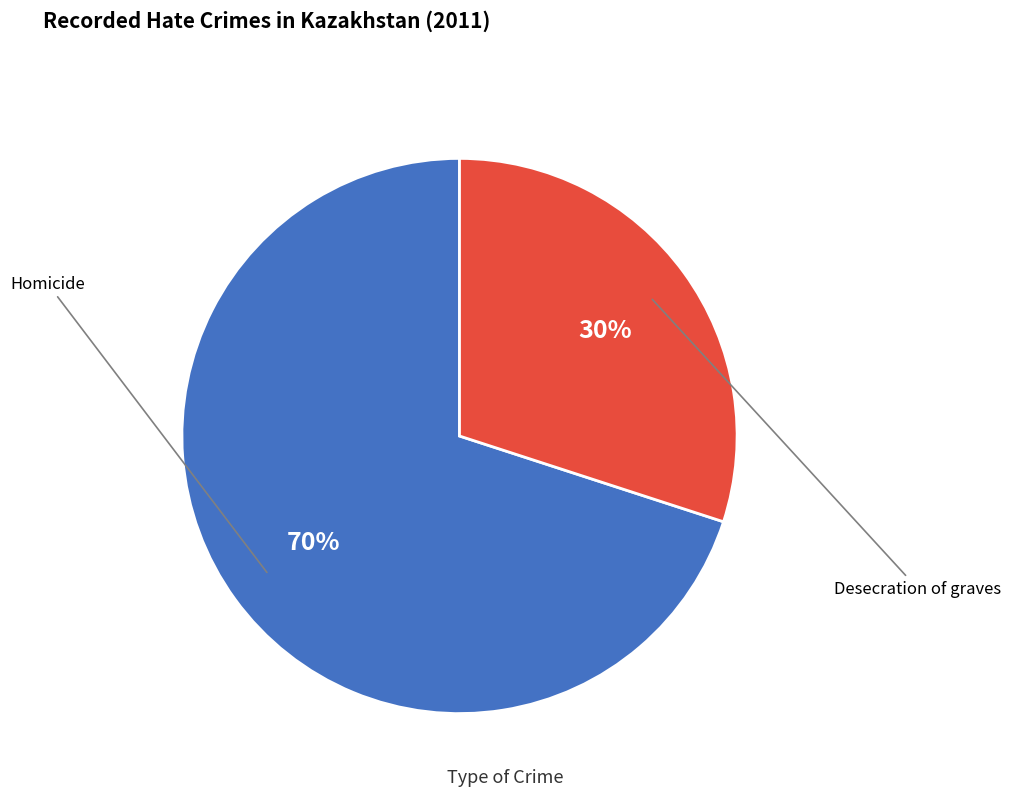

Is the sum of Desecration of graves and Homicide greater than half?

Yes